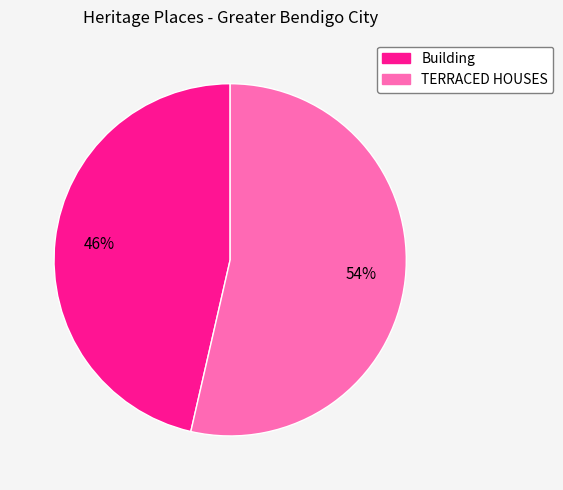

Between Building and TERRACED HOUSES, which is larger?

TERRACED HOUSES